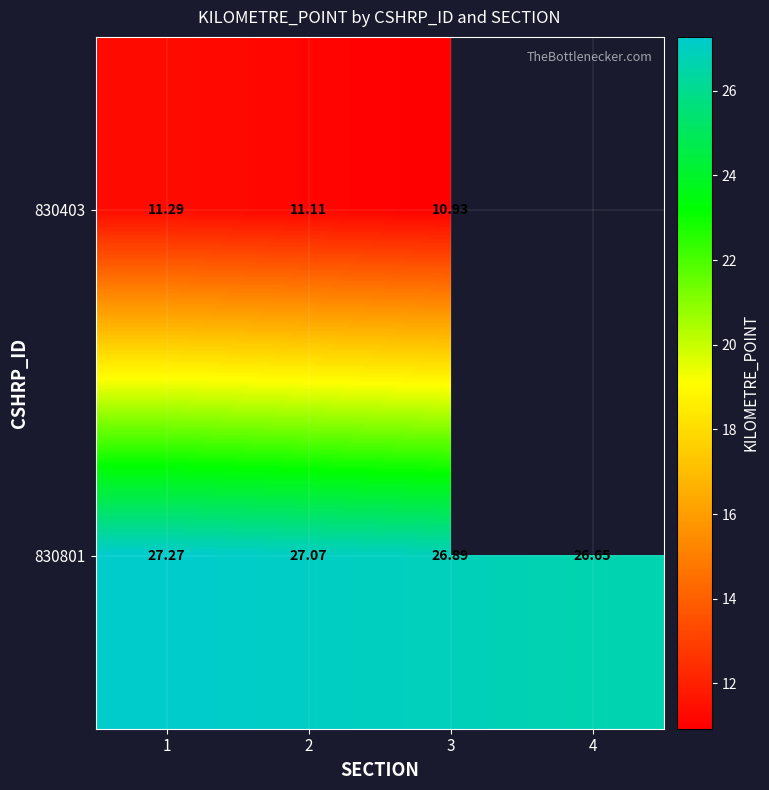

Rank the series by their maximum value, from highest to lowest.

830801, 830403